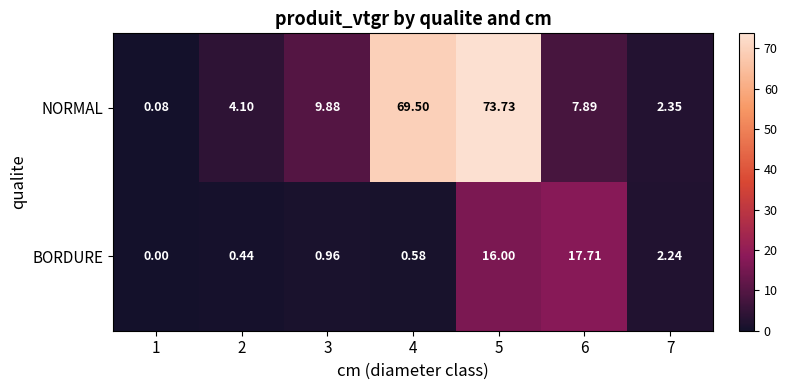

List the series in order of their peak value, lowest first.

BORDURE, NORMAL